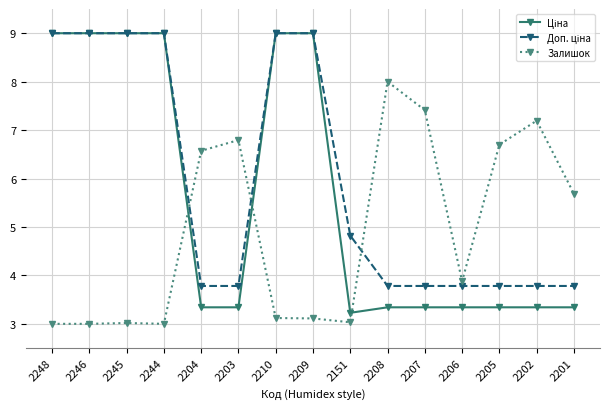

What is the spread (max minus min) of values at 2210?

5.9